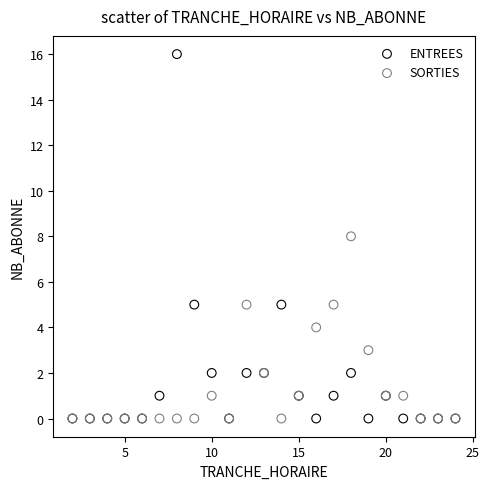

Which series has the largest Y range (max minus min)?

ENTREES